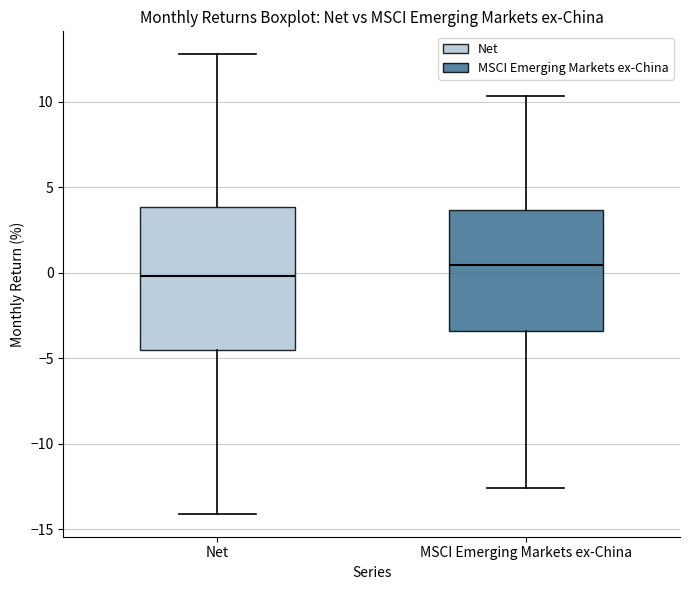

Comparing the boxes themselves (not the whiskers), which one is the tallest?

Net